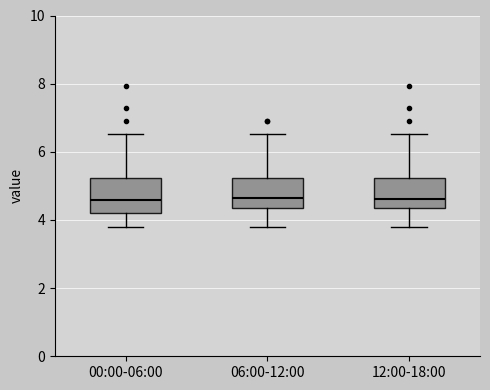

Reading left to right, transcribe this box plot: for each box, give where its median line is, the range the box spans, and where its two whiskers end, as read against the y-axis. The values are not printed on the chart, so give them approximately, as read against the axis.

00:00-06:00: median 4.6, box 4.2 to 5.2, whiskers 3.8 to 6.6
06:00-12:00: median 4.6, box 4.4 to 5.2, whiskers 3.8 to 6.6
12:00-18:00: median 4.6, box 4.4 to 5.2, whiskers 3.8 to 6.6